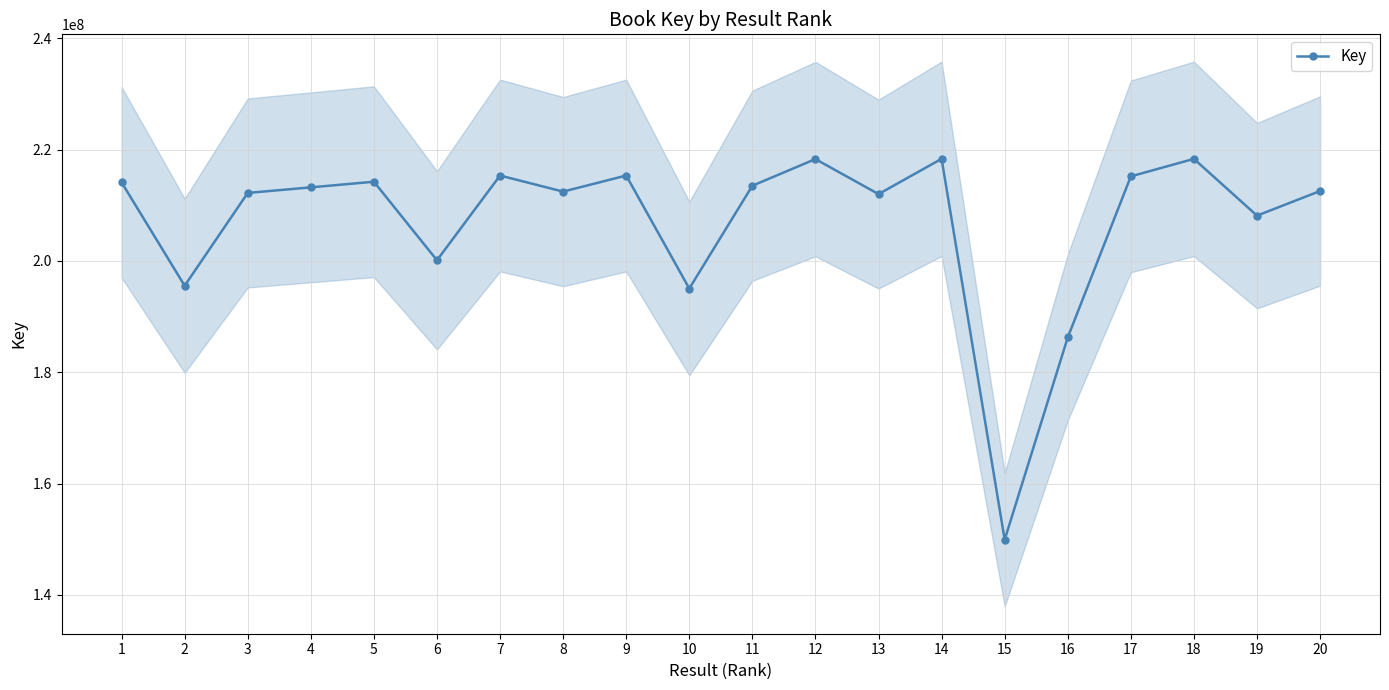

At which label does the data first exceed 213211115?

1